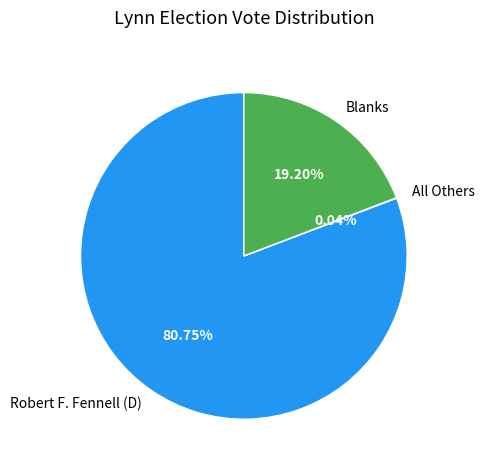

Which slice is the largest?

Robert F. Fennell (D)